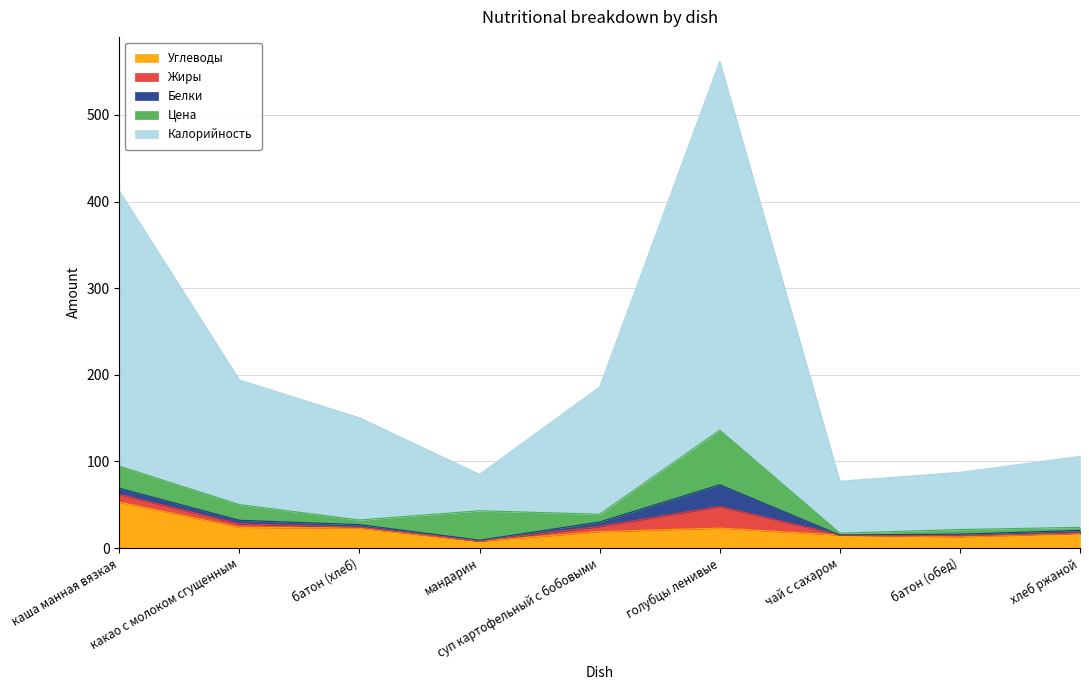

What is the difference between the maximum and minimum values in the Цена series?

60.9